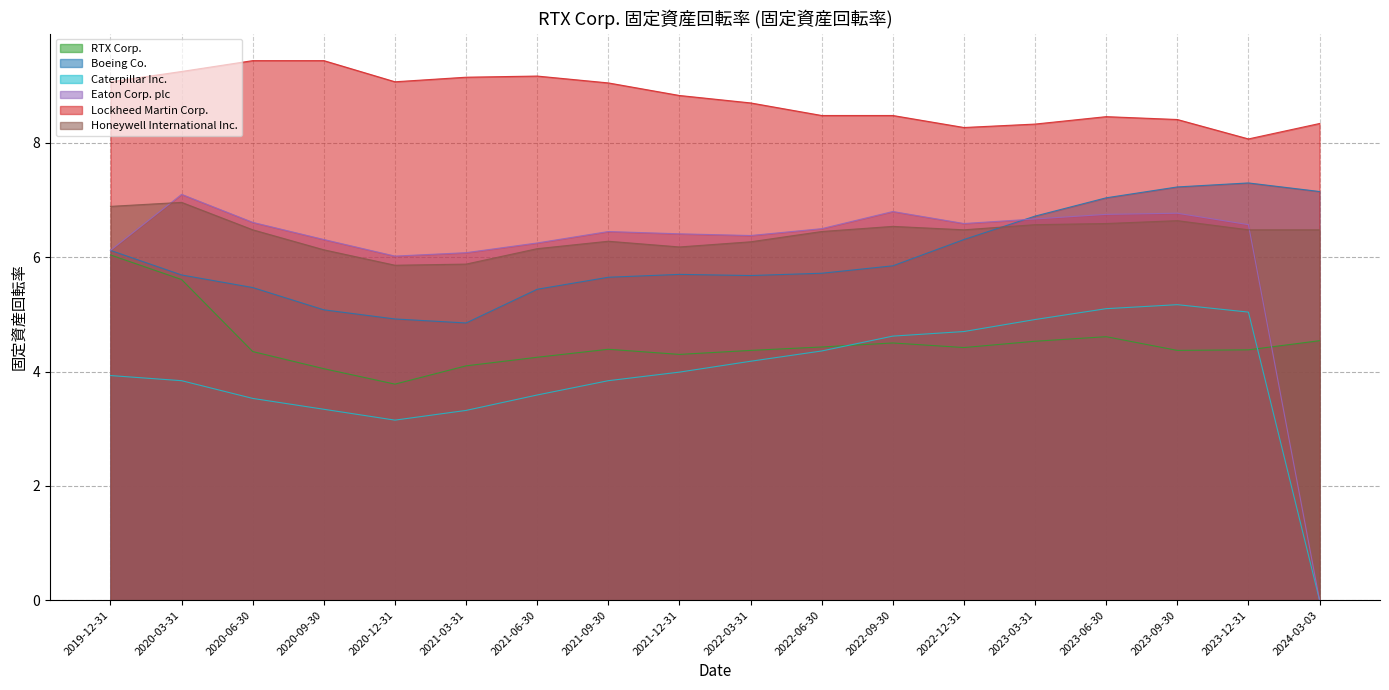

What is the total value across all series at 2021-03-31?

33.4